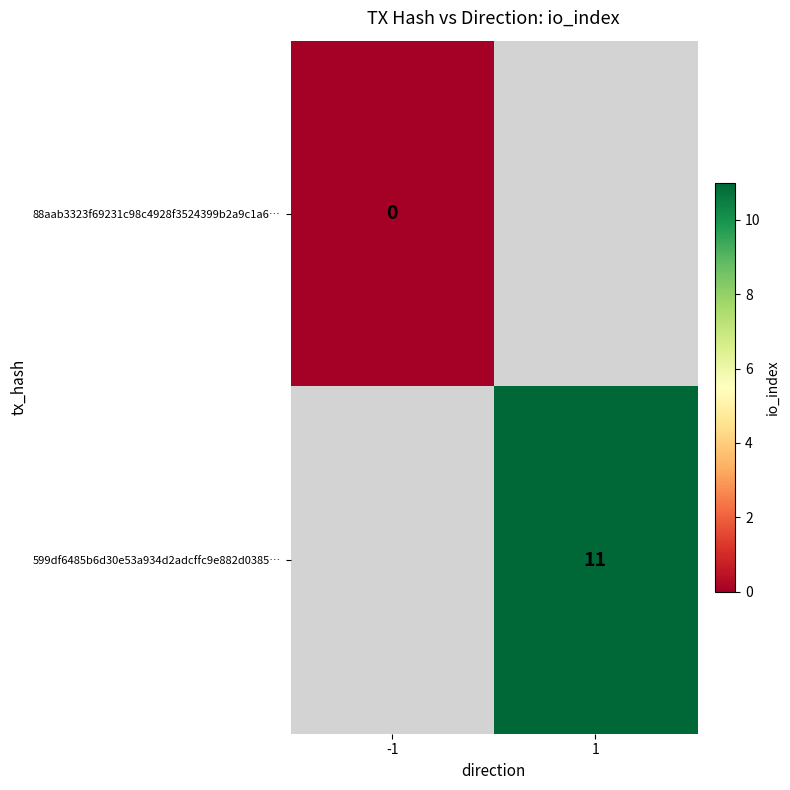

At how many categories does at least one series exceed 3?

1